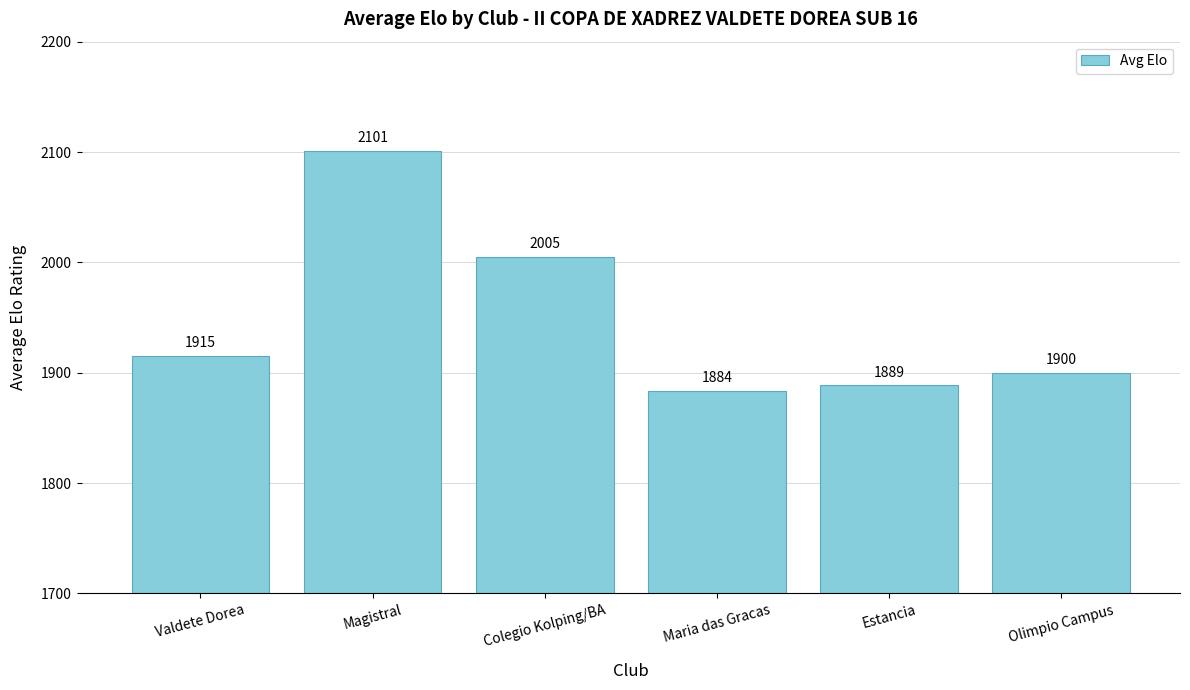

What is the minimum value shown in the chart?

1883.7